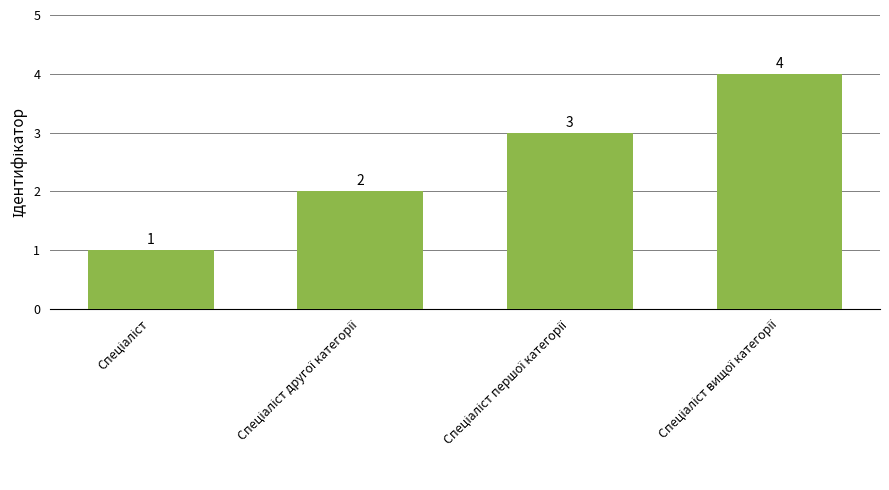

What is the difference between the second highest and second lowest values?

1